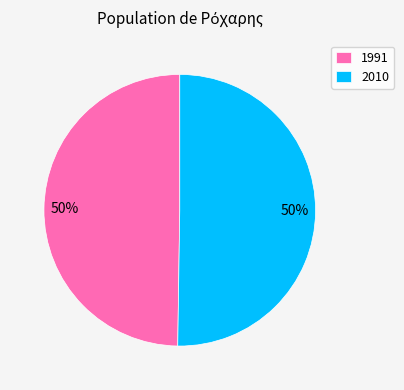

How many slices are in this pie chart?

2